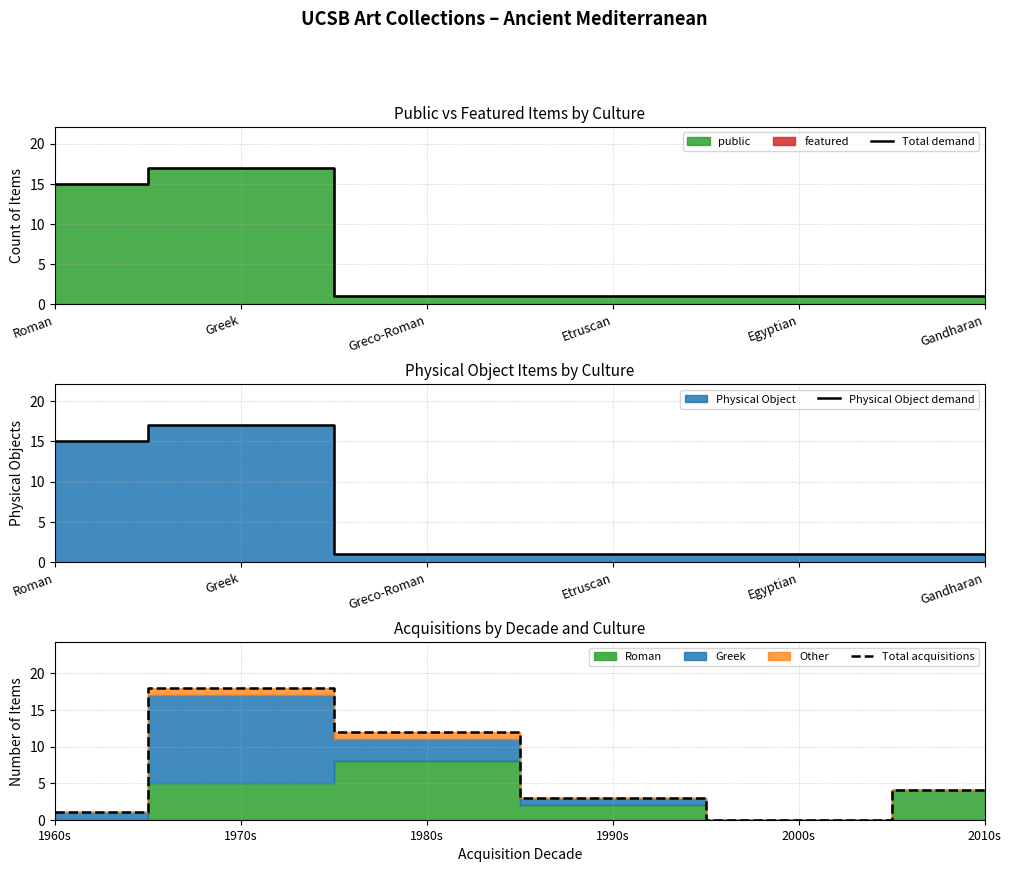

Where is Total demand nearest to the value 9?

Roman